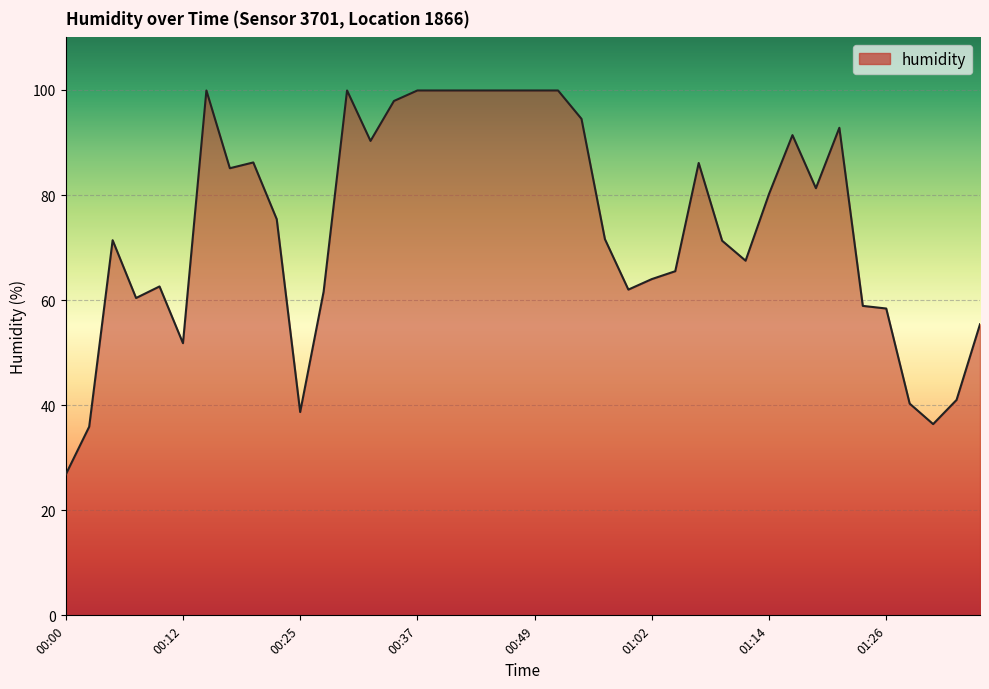

What is the greatest value displayed?

99.9